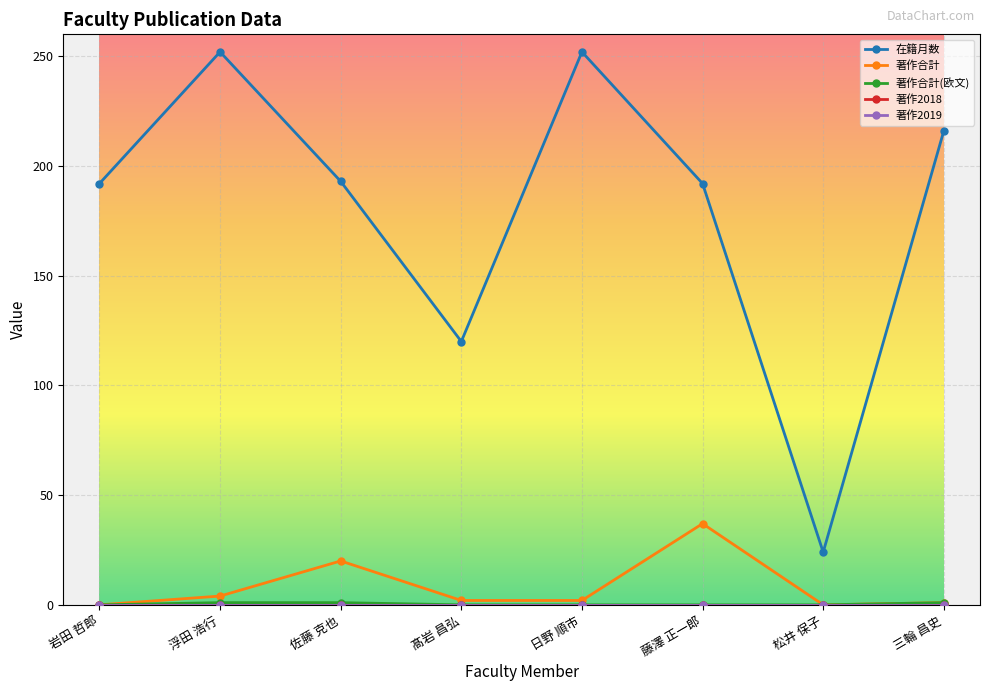

Is this an area chart (filled region under the line)?

No